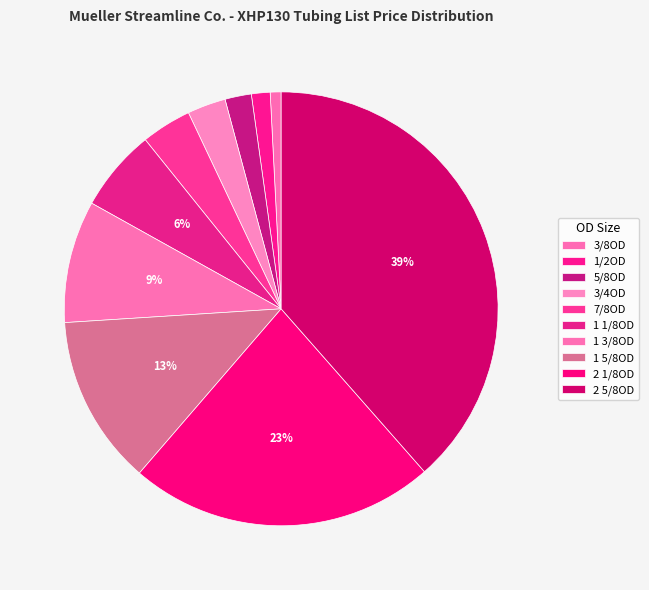

How many slices are in this pie chart?

10